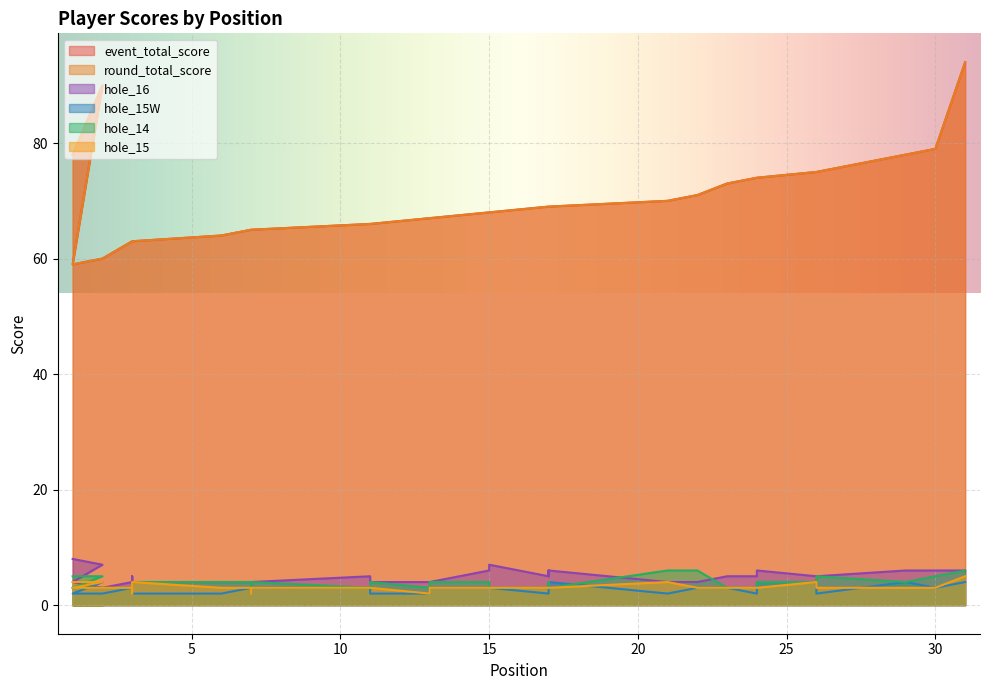

True or false: round_total_score has a value of 63 at 3.

True